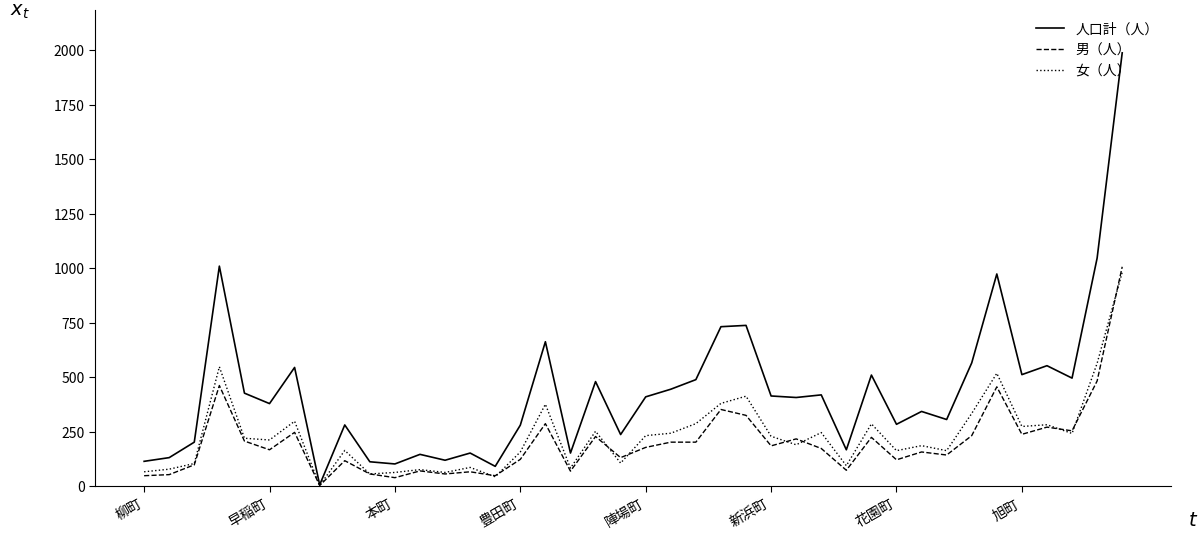

Does the chart display data point markers on the line(s)?

No